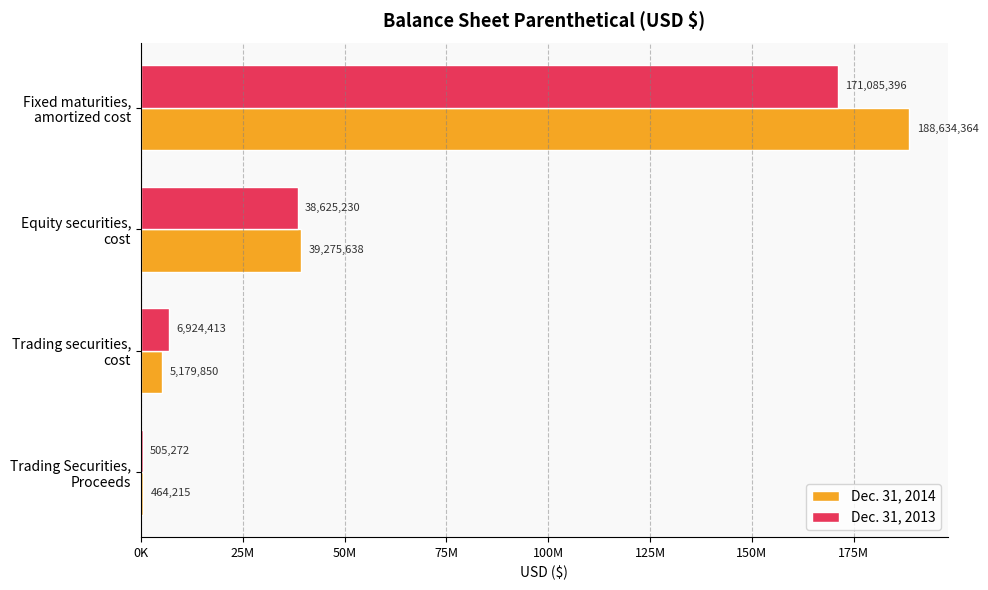

What are all the series names shown in the legend?

Dec. 31, 2014, Dec. 31, 2013